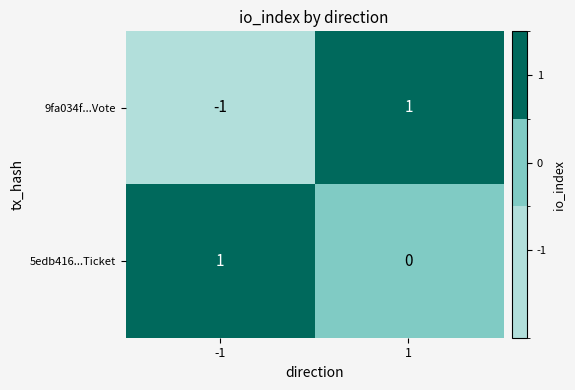

Between -1 and 1, which series saw the biggest shift?

9fa034f...Vote